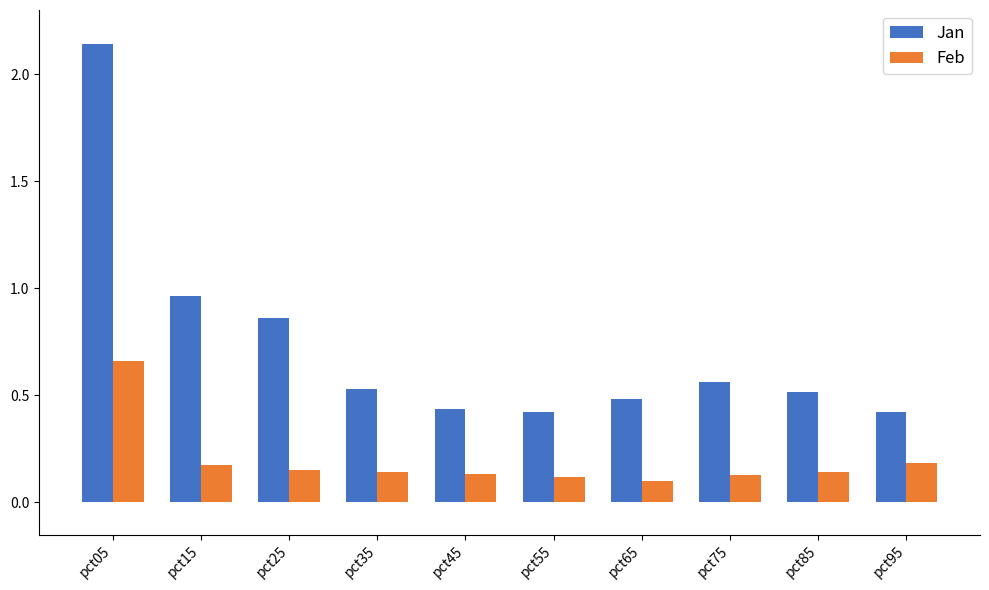

Is it true that Jan equals 1.2 at pct25?

False